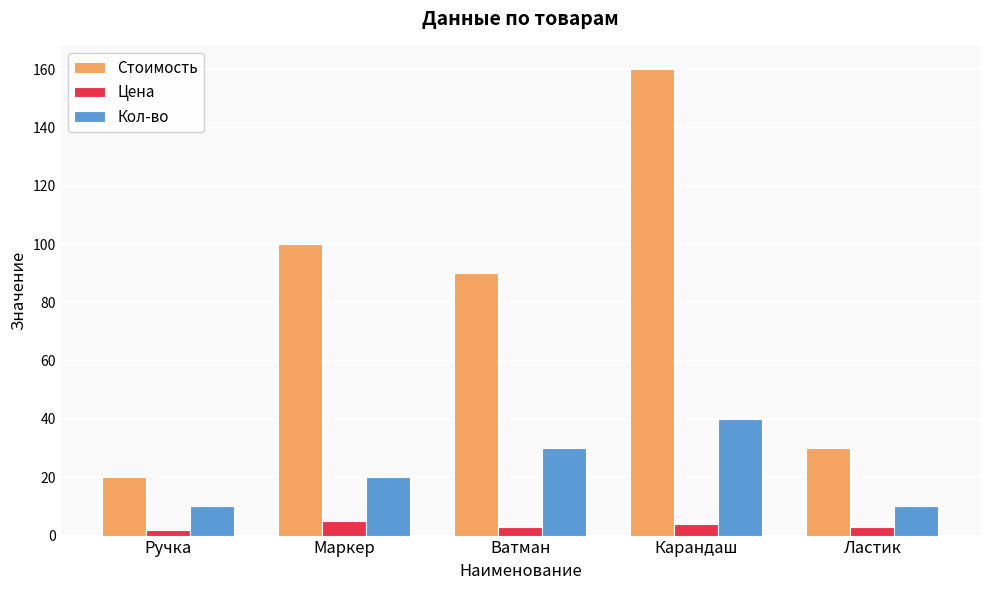

Where is Стоимость nearest to the value 90?

Ватман